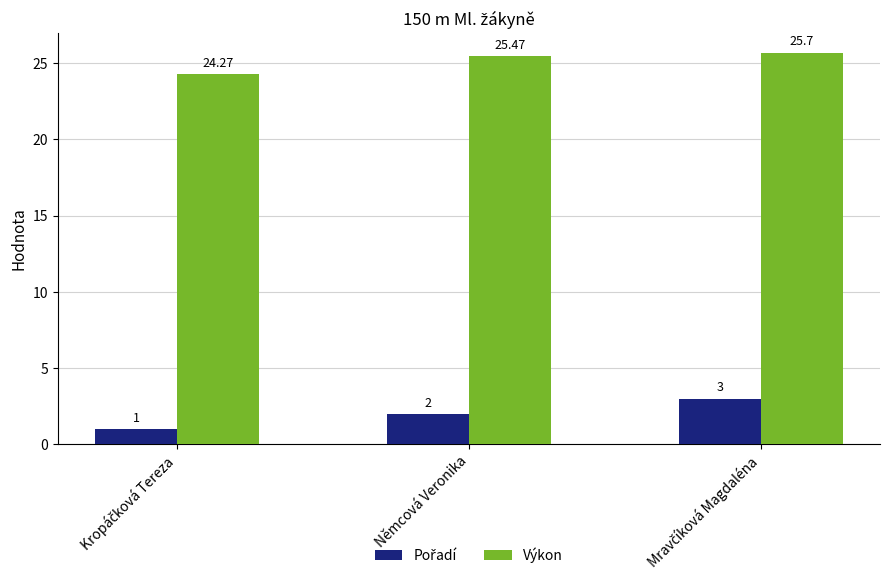

At which label does Výkon first exceed 25?

Němcová Veronika